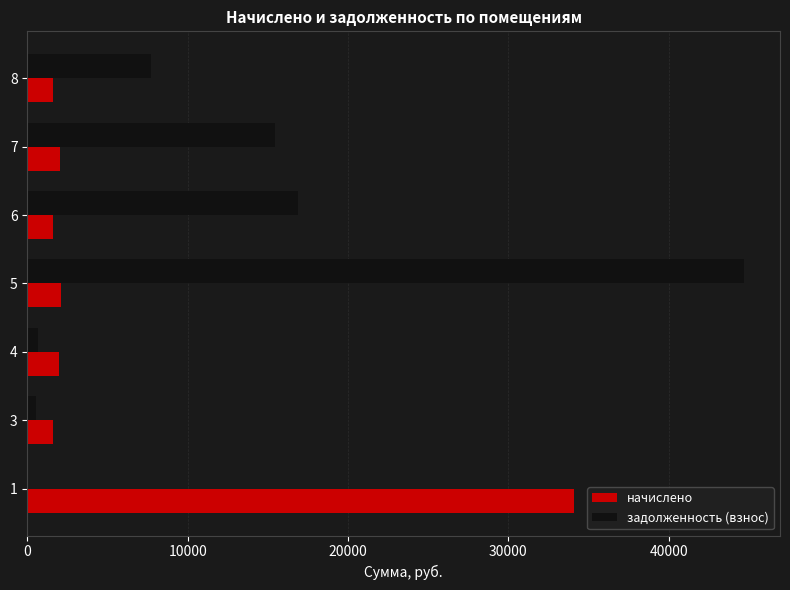

Which series has the largest total across all categories?

задолженность (взнос)